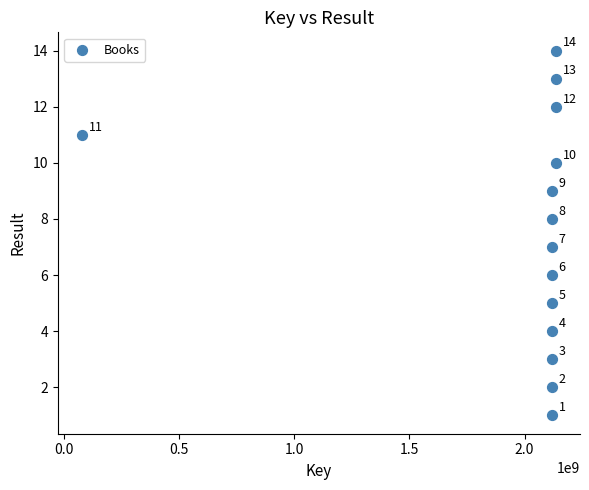

What Y value in the scatter plot is closest to 7?

7